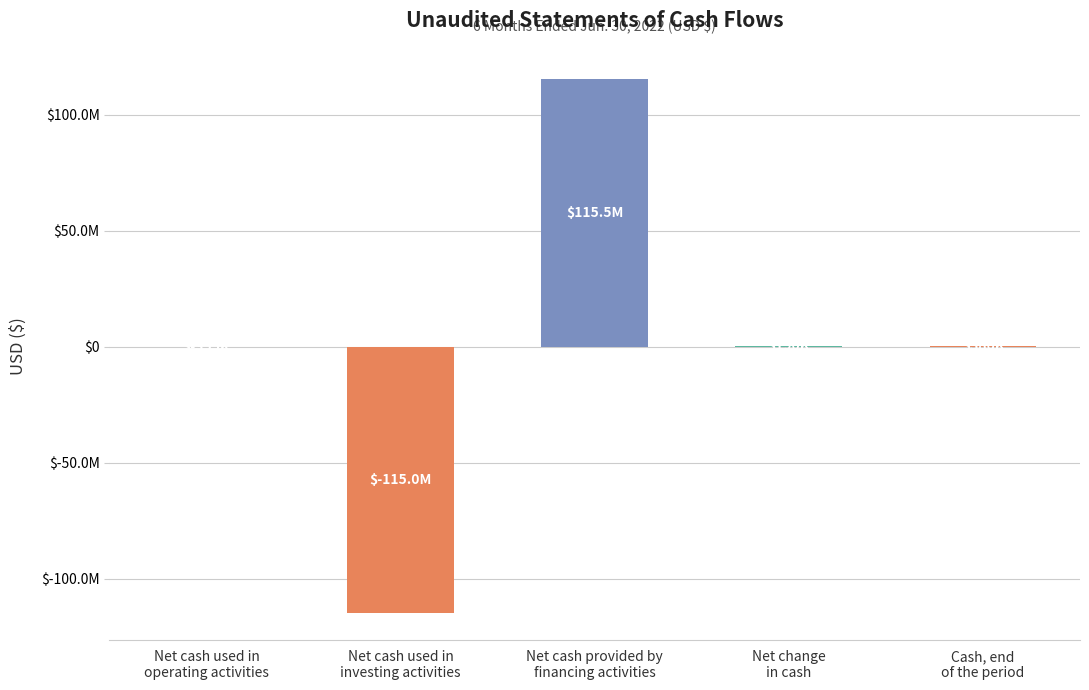

List the labels in order of value, largest first.

Net cash provided by
financing activities, Cash, end
of the period, Net change
in cash, Net cash used in
operating activities, Net cash used in
investing activities